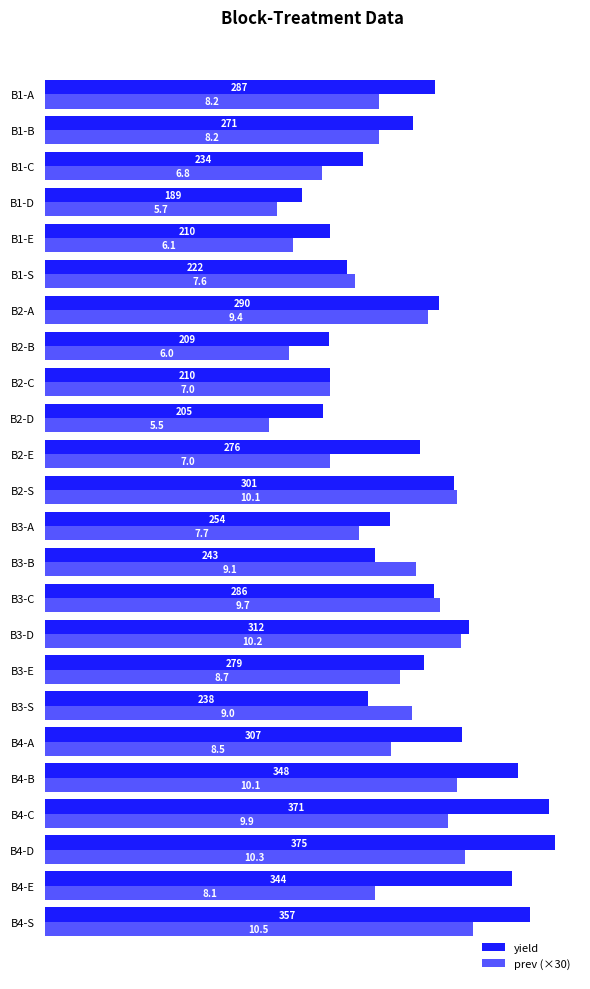

True or false: prev (×30) has a value of 366.9 at B3-B.

False